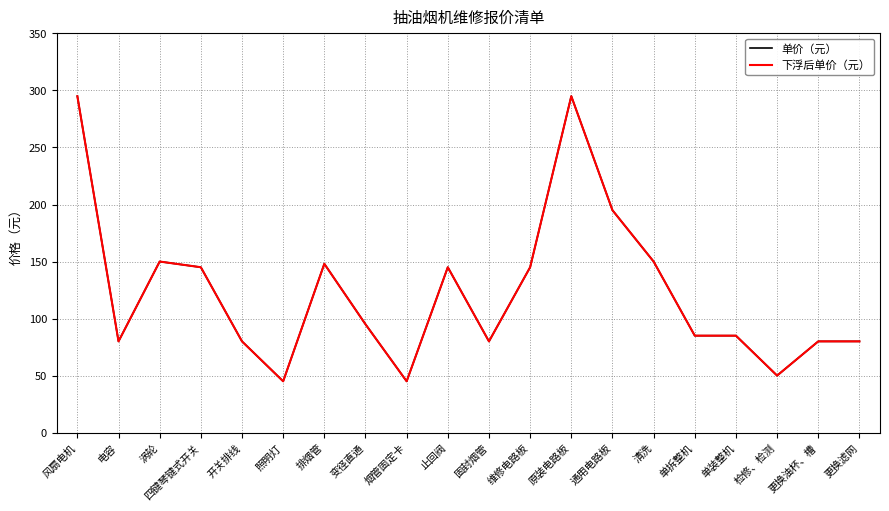

True or false: 单价（元） and 下浮后单价（元） cross at least once.

False